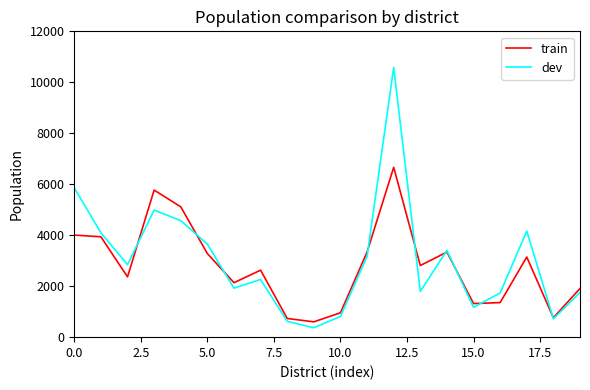

Which series has the largest range (max minus min)?

dev